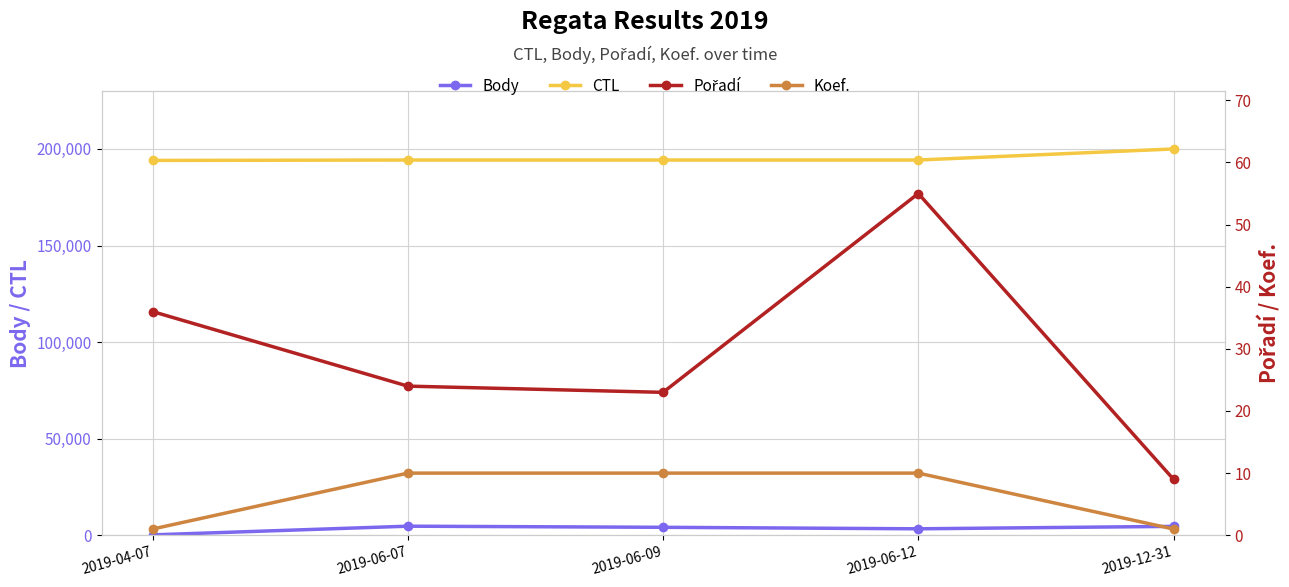

Which series changed the most between 2019-06-09 and 2019-06-12?

Body